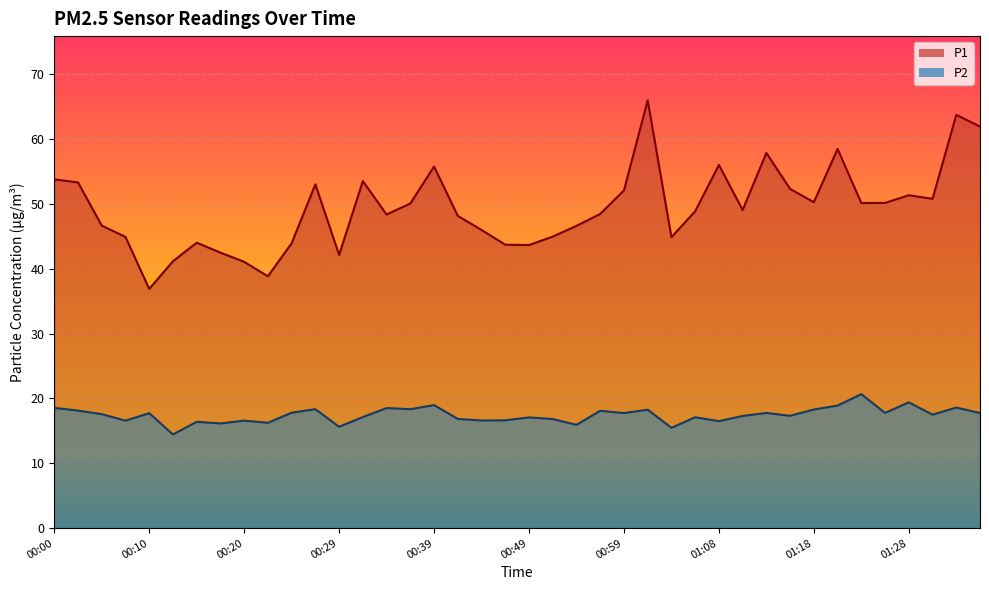

What is the spread (max minus min) of values at 01:18?

32.0